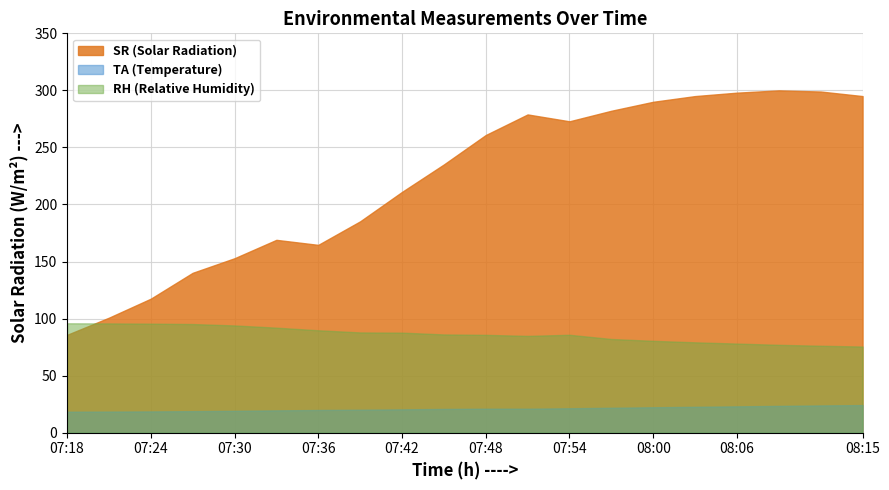

True or false: TA (Temperature) and RH (Relative Humidity) intersect in this chart.

False